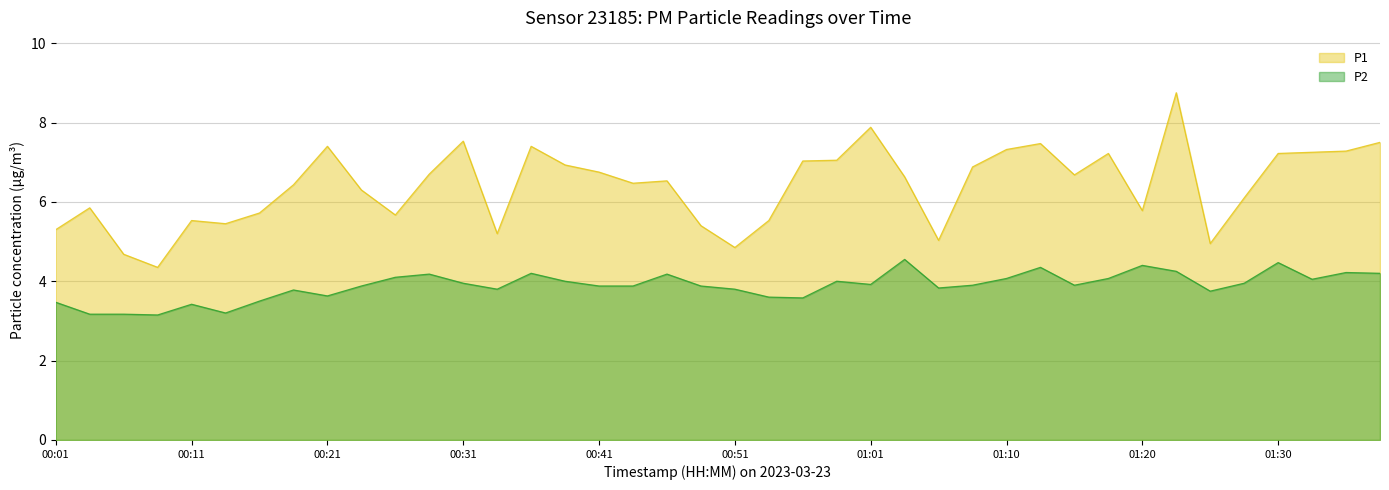

Between 00:53 and 01:08, which series saw the biggest shift?

P1